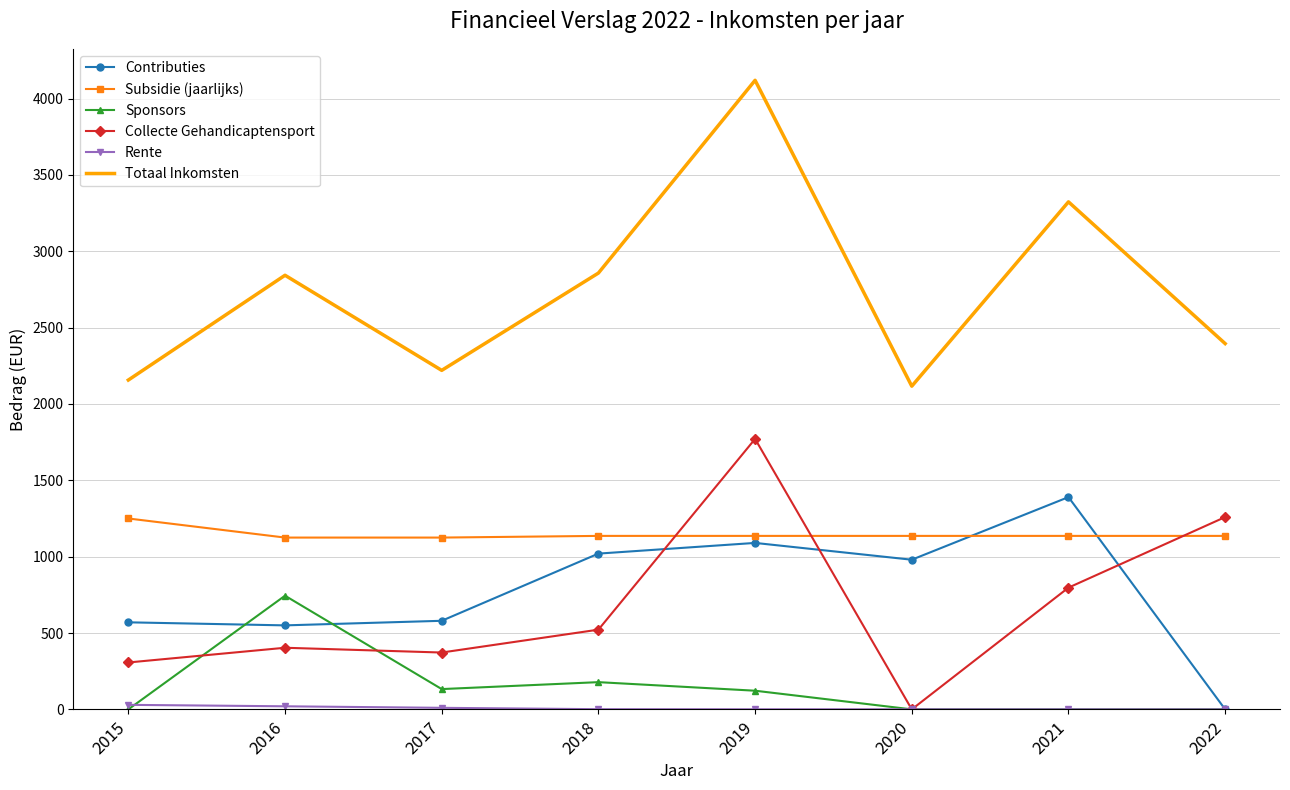

Between which two adjacent categories do Contributies and Collecte Gehandicaptensport first intersect?

2018 and 2019